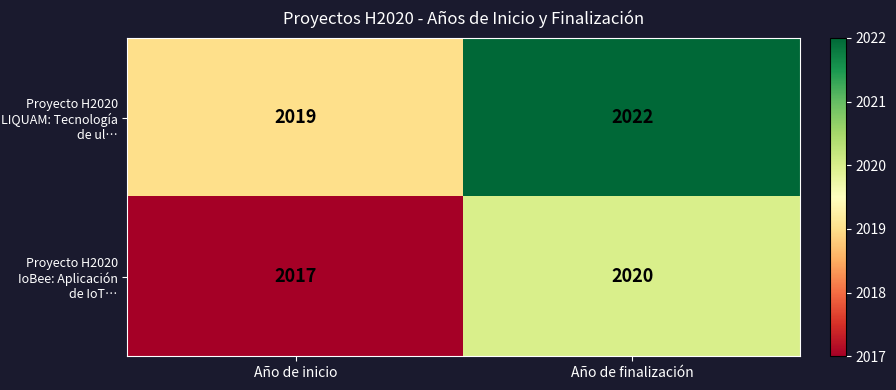

How many series are shown in this chart?

2